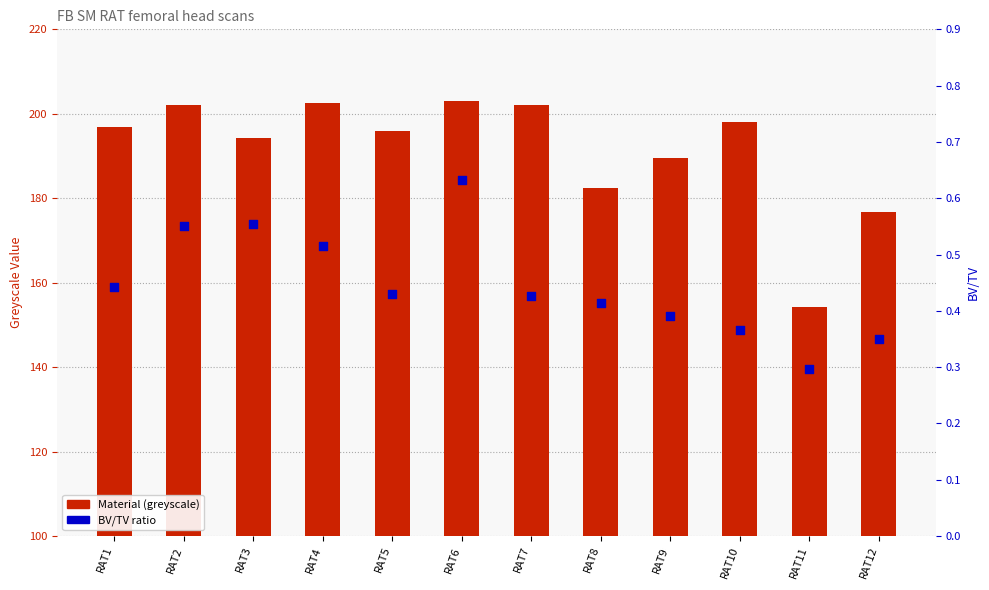

Which series has the widest spread of Y values?

Material (greyscale)